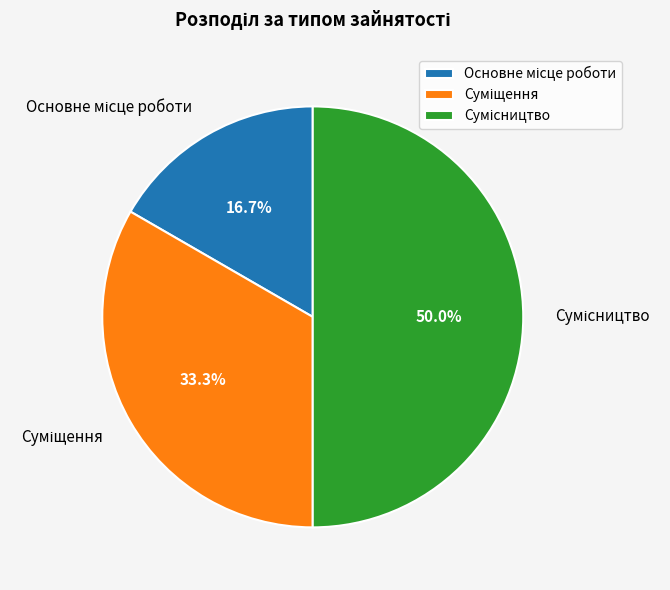

Which category has the biggest portion of the pie?

Сумісництво